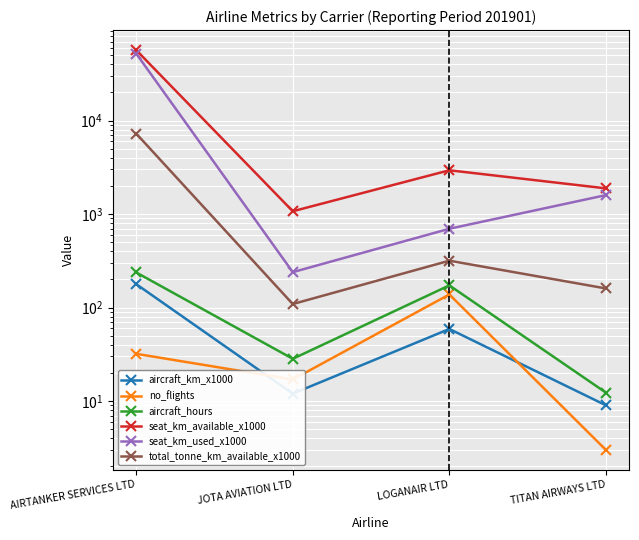

At which category does the chart reach its minimum across all series?

TITAN AIRWAYS LTD